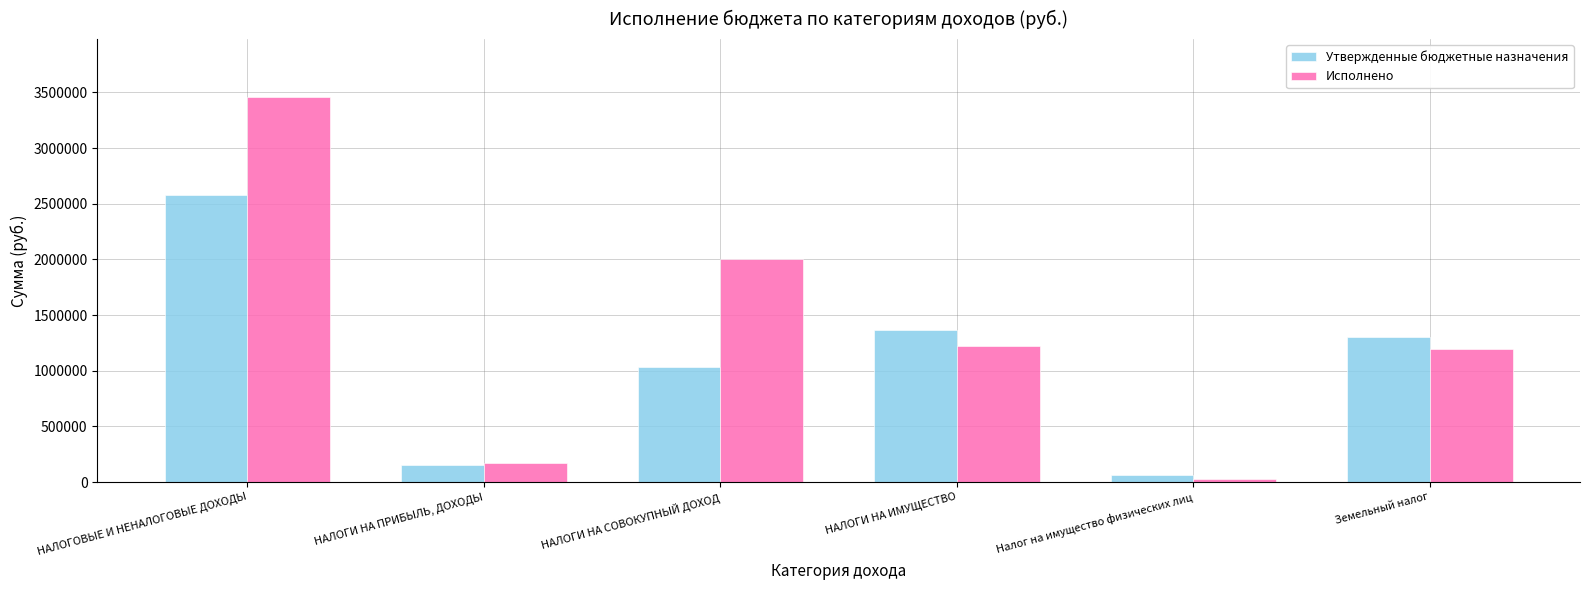

Reading right to left, extract all data points from this chart.

Утвержденные бюджетные назначения: 1302200.0	61300.0	1363500.0	1033500.0	154600.0	2578000.0
Исполнено: 1193920.1	29848.1	1223768.2	2001175.6	169723.2	3459584.2